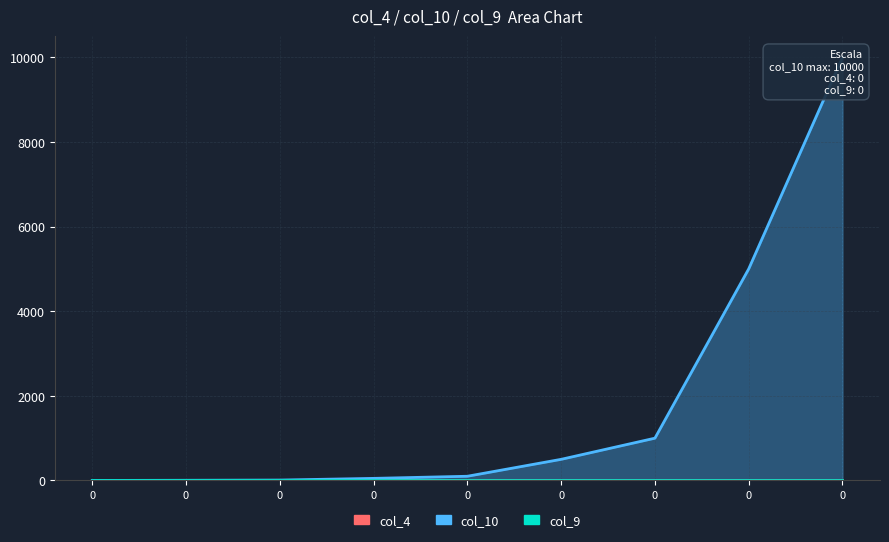

How many lines are shown in the chart?

3